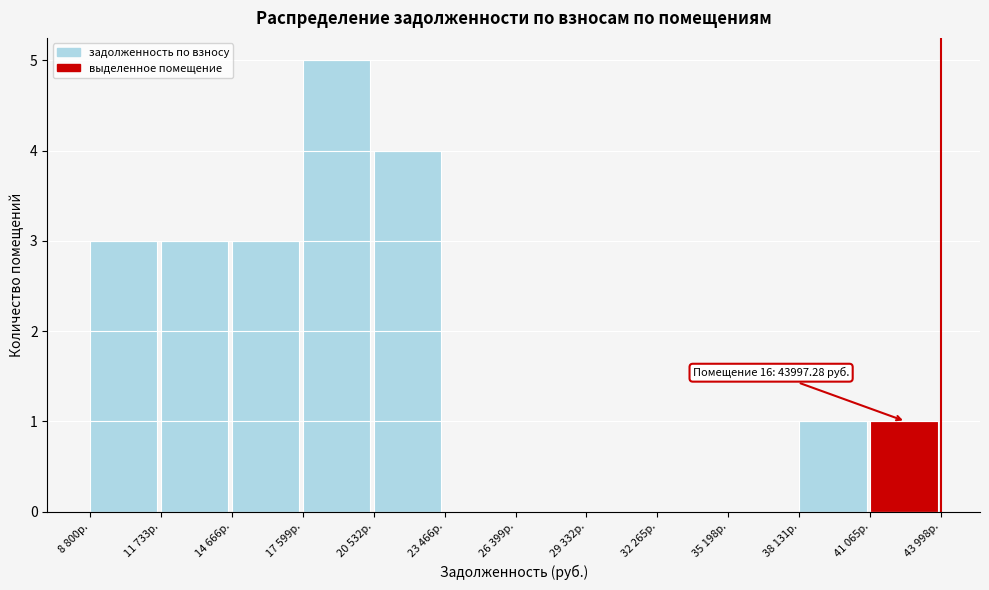

Reading left to right, what are all the values shown in this chart?

8 800р.=3	11 733р.=3	14 666р.=3	17 599р.=5	20 532р.=4	23 466р.=0	26 399р.=0	29 332р.=0	32 265р.=0	35 198р.=0	38 131р.=1	41 065р.=1